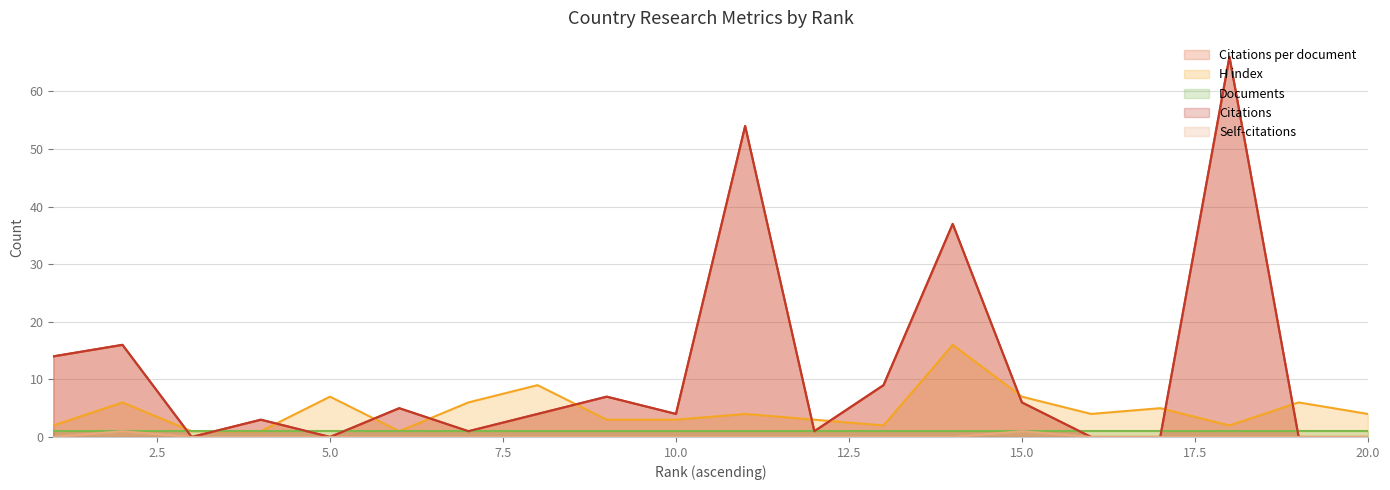

Which label corresponds to the smallest value in the chart?

3